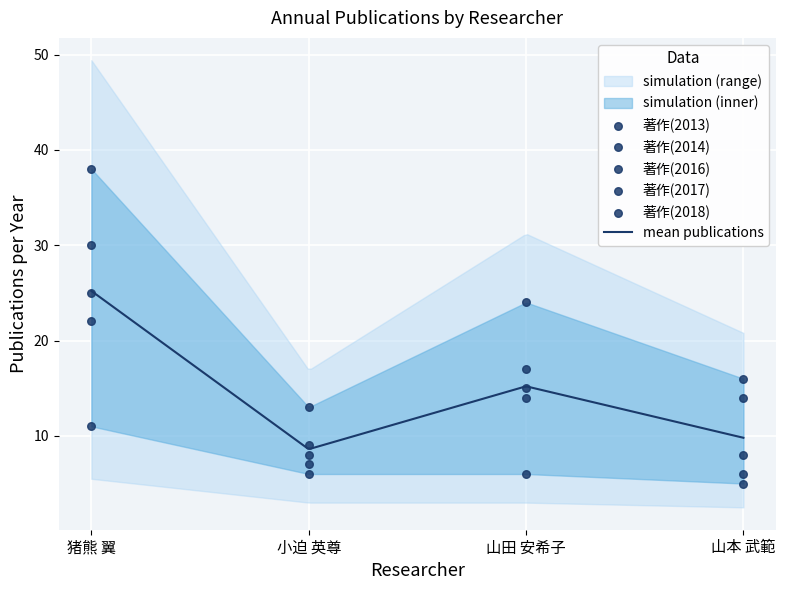

Which series reaches the minimum Y coordinate?

著作(2016)